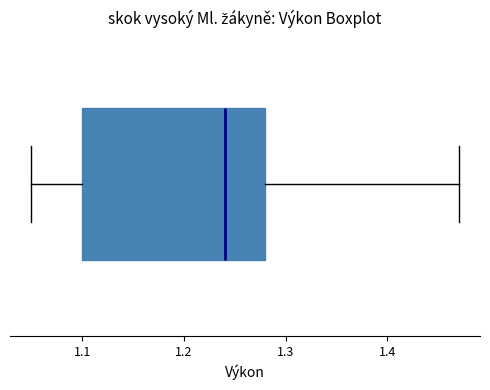

Read this box plot against the x-axis: the position of the median line, the range covered by the box, and the ends of both whiskers. The values are not printed on the chart, so give them approximately, as read against the axis.

median 1.24, box 1.10 to 1.28, whiskers 1.05 to 1.47